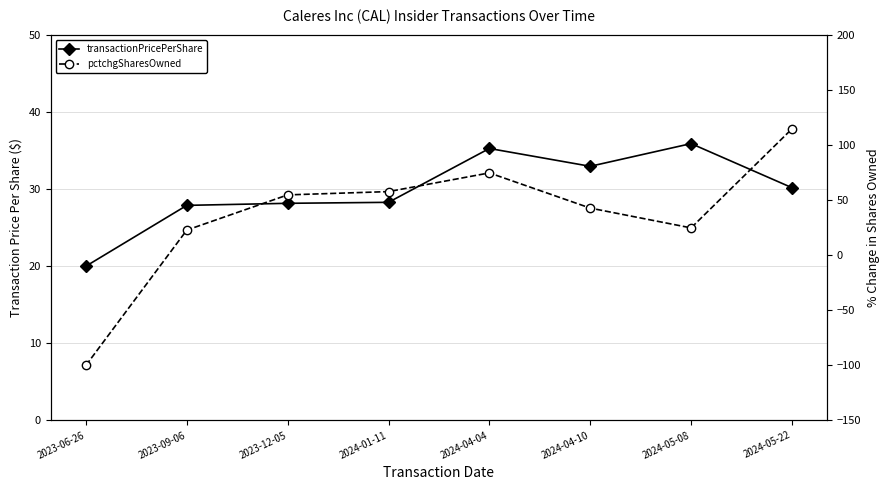

Which series ends up on top after the final intersection of pctchgSharesOwned and transactionPricePerShare?

pctchgSharesOwned